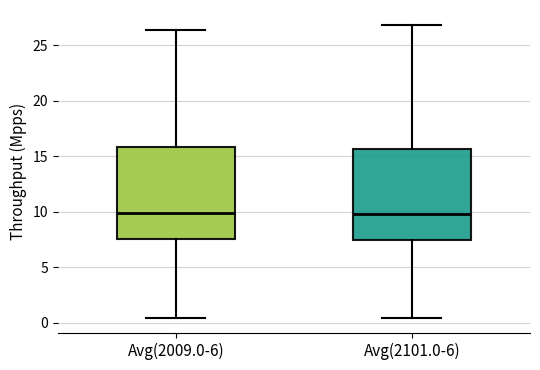

Reading left to right, read every box against the y-axis: the position of its median line, the range the box covers, and the ends of its whiskers. The values are not printed on the chart, so give them approximately, as read against the axis.

Avg(2009.0-6): median 10.0, box 7.5 to 16.0, whiskers 0.5 to 26.5
Avg(2101.0-6): median 10.0, box 7.5 to 15.5, whiskers 0.5 to 27.0